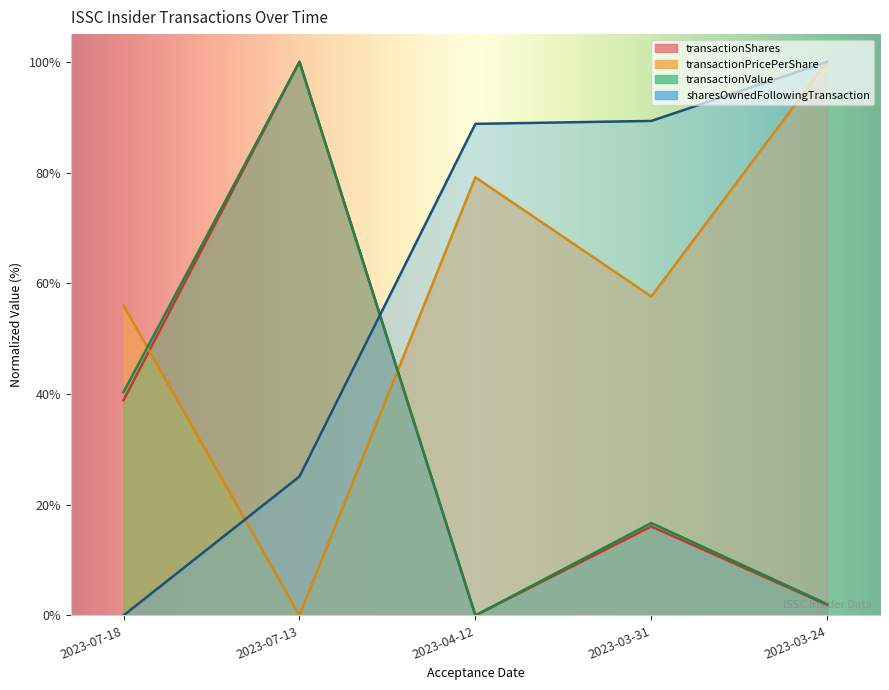

Count the number of categories in the chart.

5